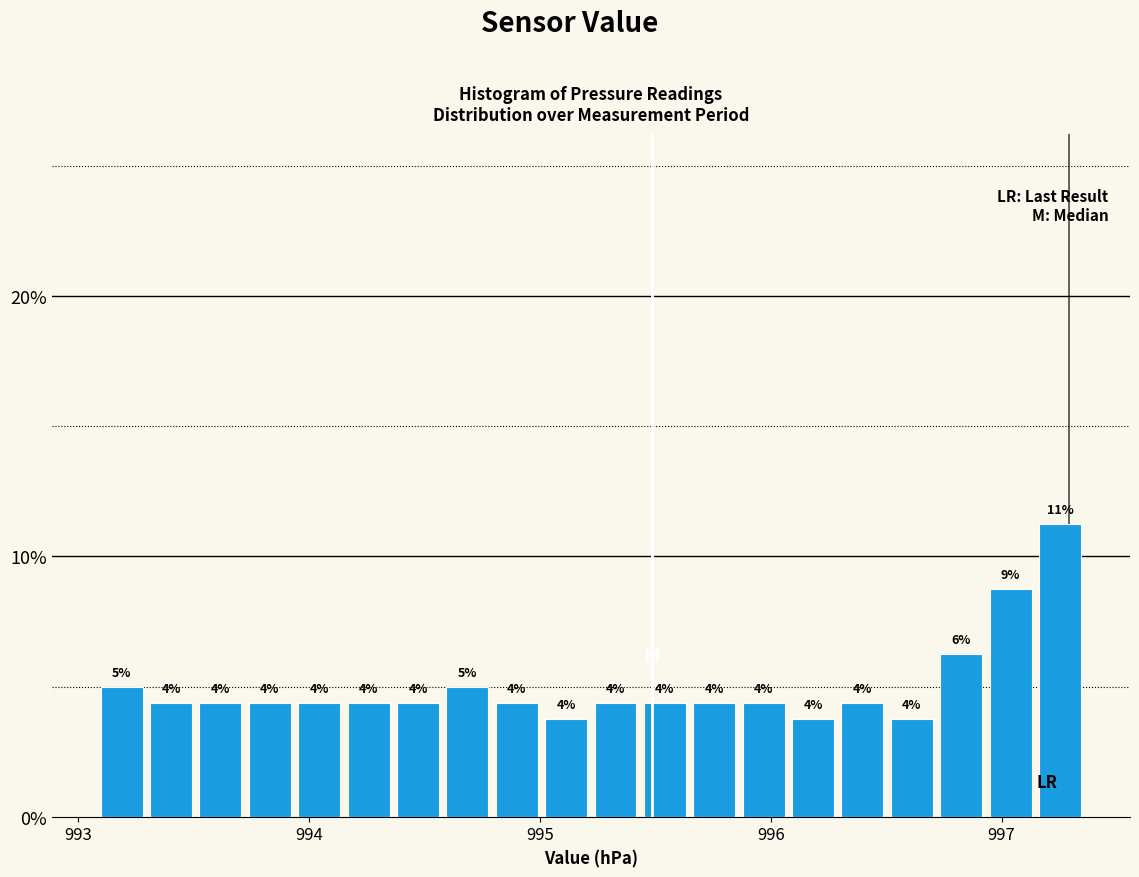

Read against the x-axis, roughly where is the centre of the tallest bar?

997.3